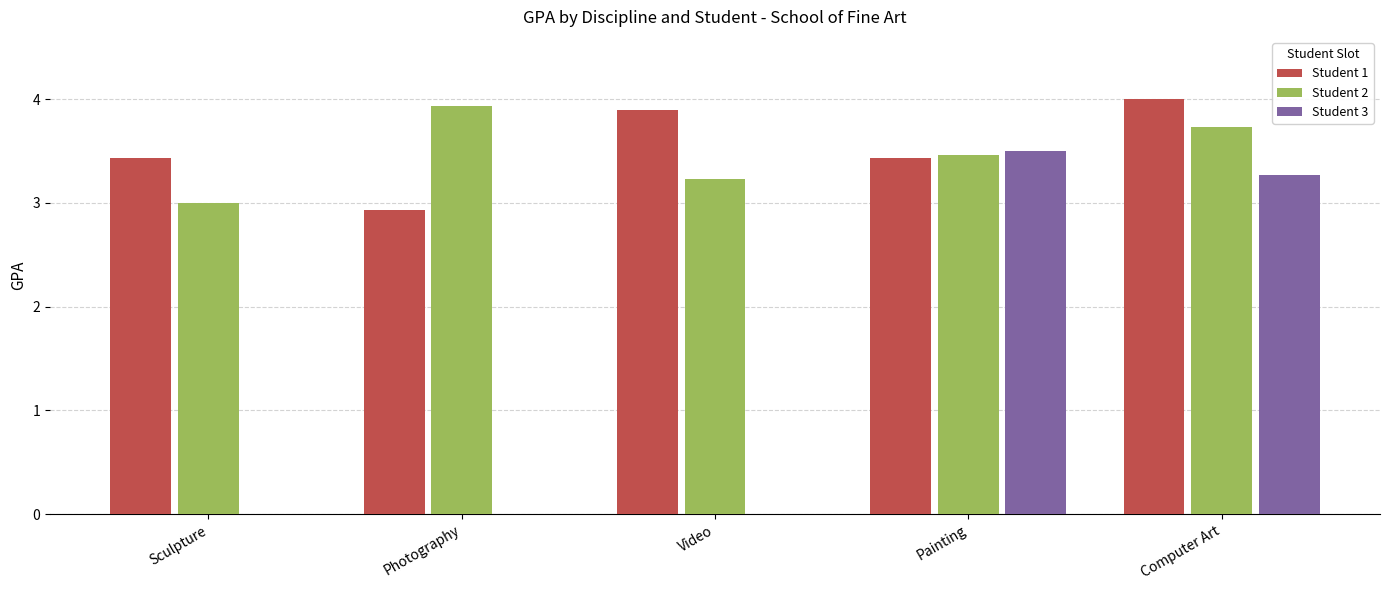

True or false: Student 2 has a value of 5.4 at Video.

False